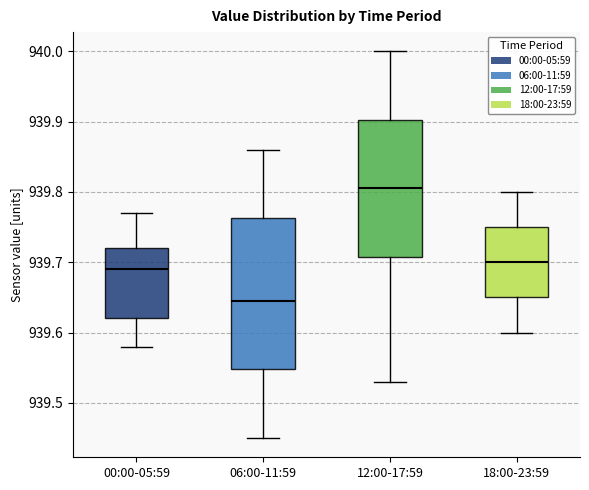

Reading left to right, read every box against the y-axis: the position of its median line, the range the box covers, and the ends of its whiskers. The values are not printed on the chart, so give them approximately, as read against the axis.

00:00-05:59: median 939.69, box 939.62 to 939.72, whiskers 939.58 to 939.77
06:00-11:59: median 939.65, box 939.55 to 939.76, whiskers 939.45 to 939.86
12:00-17:59: median 939.81, box 939.71 to 939.90, whiskers 939.53 to 940.00
18:00-23:59: median 939.70, box 939.65 to 939.75, whiskers 939.60 to 939.80